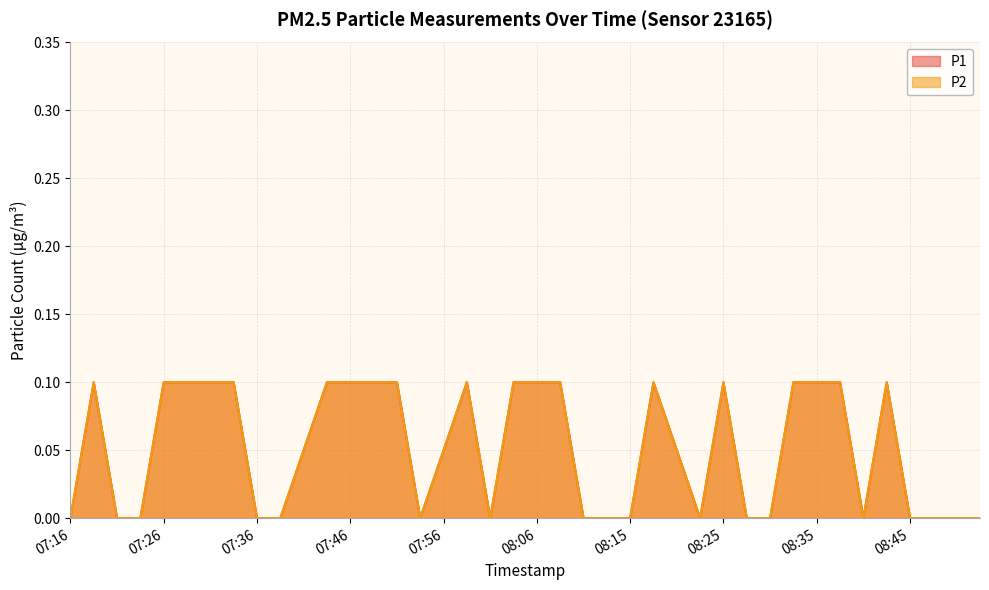

What is the approximate value of P1 at 08:25?

0.1